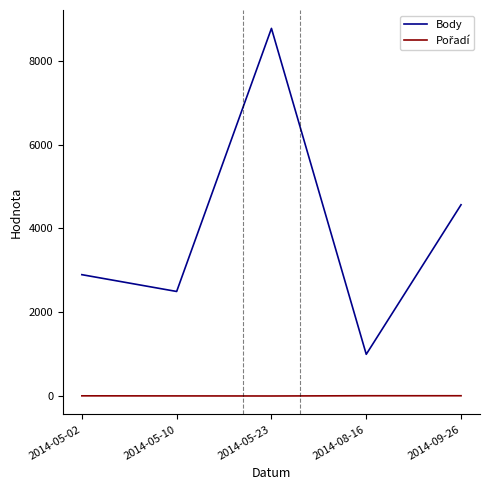

What is the minimum value shown in the chart?

1